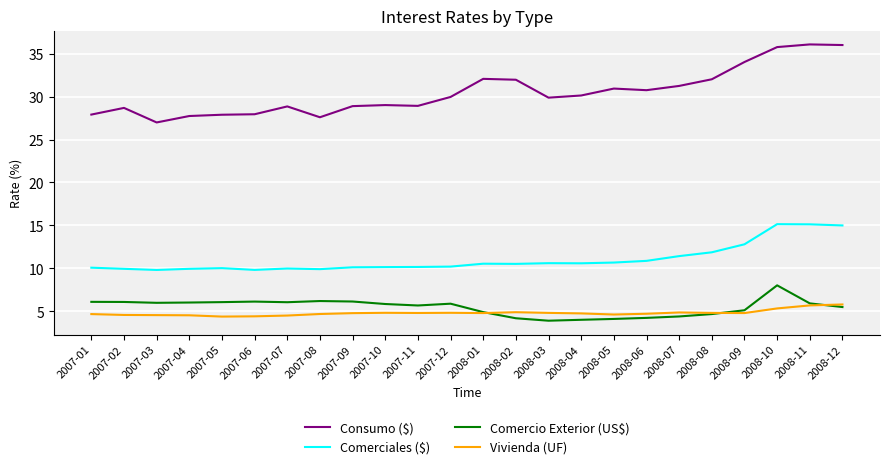

What is the difference between the Comercio Exterior (US$) values at 2008-05 and 2007-02?

2.0